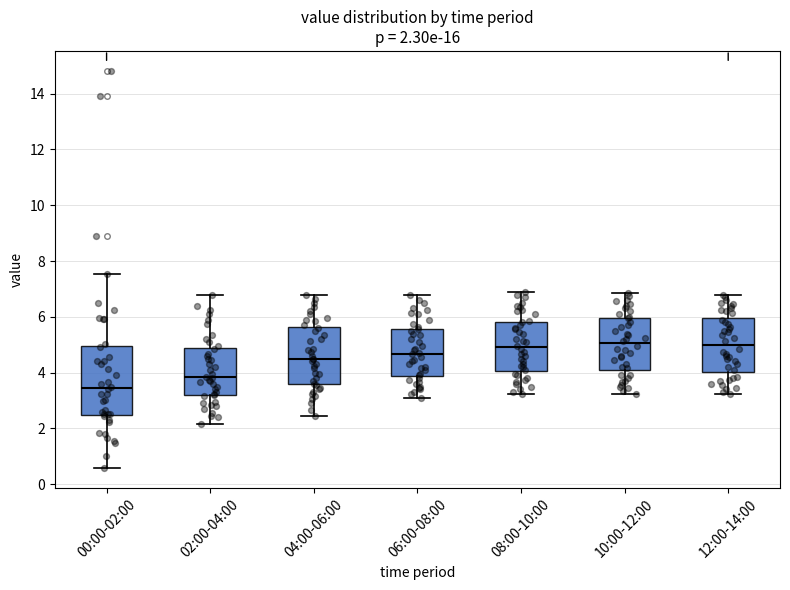

Which box is the tallest, from its lower edge to its upper edge?

00:00-02:00